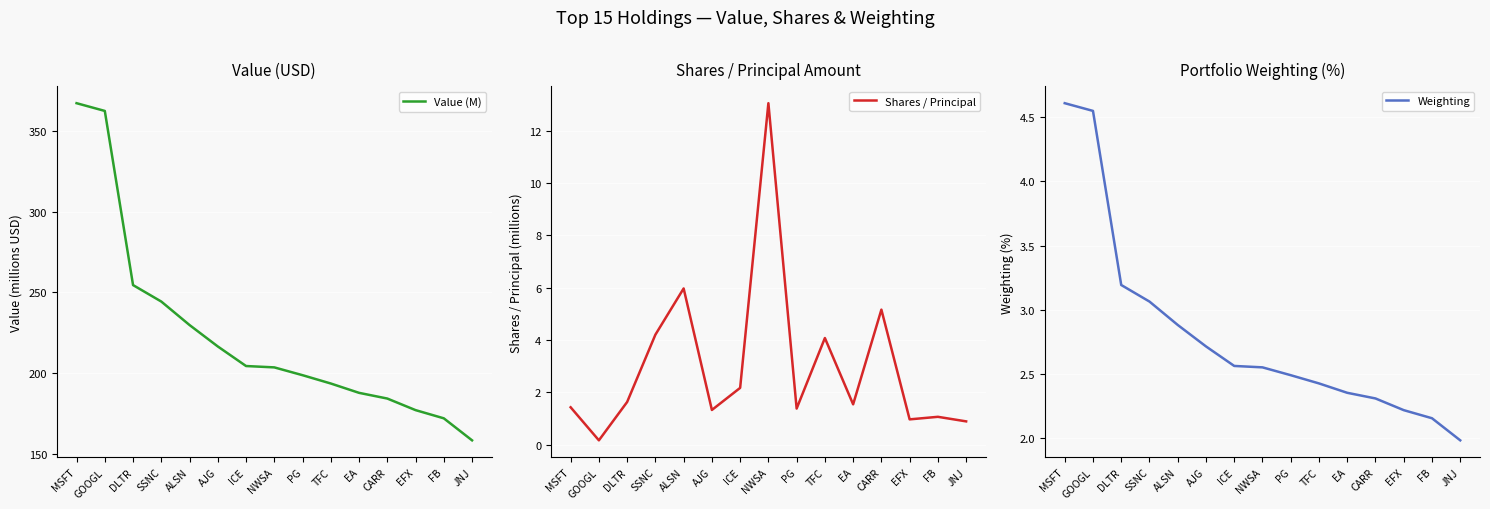

What are all the series names shown in the legend?

Value (M), Shares / Principal, Weighting